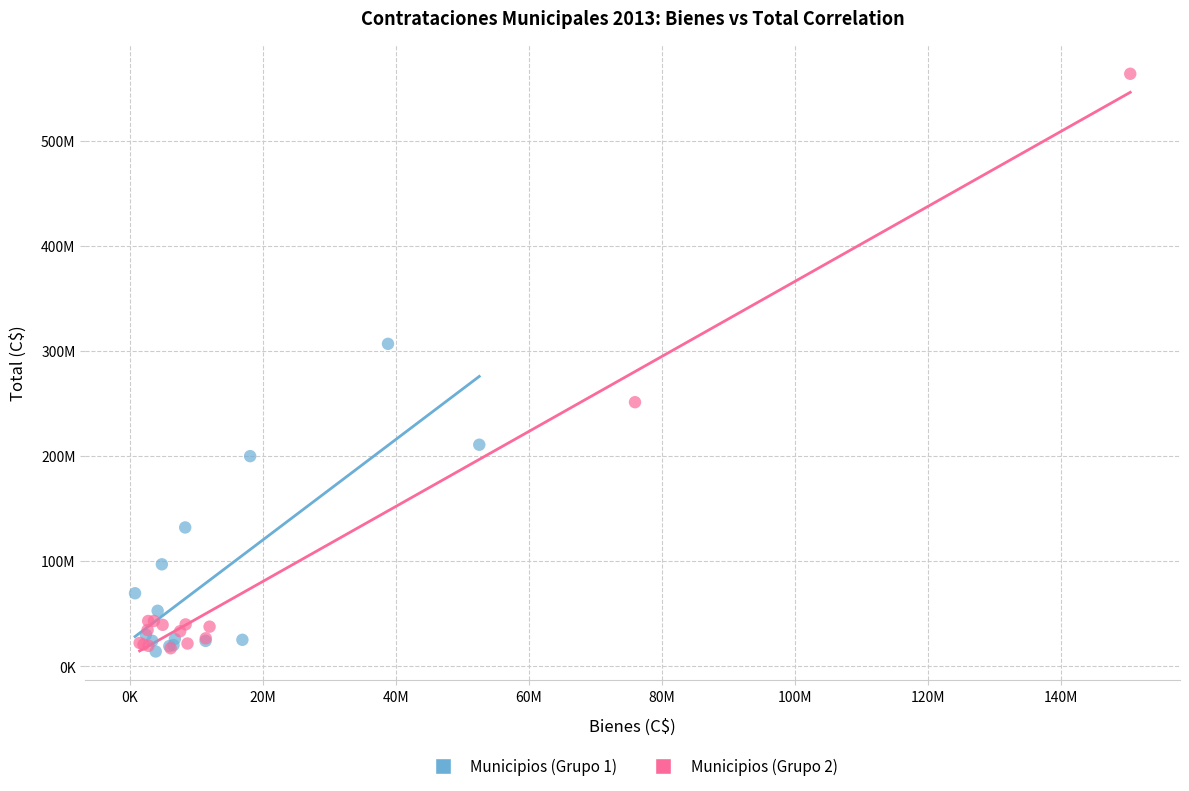

Which series reaches the maximum Y coordinate?

Municipios (Grupo 2)